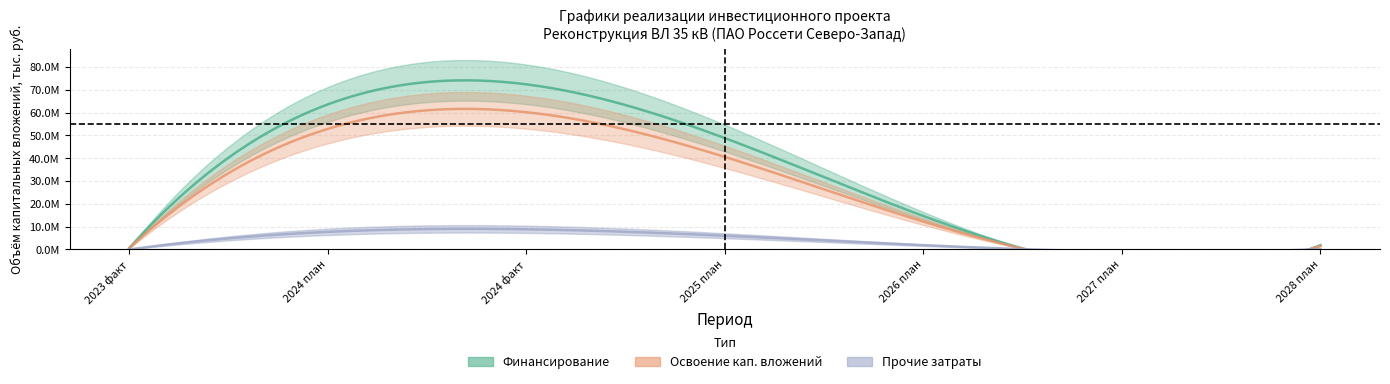

Is it true that Финансирование (Estimate) equals 0 at 2023 факт?

True